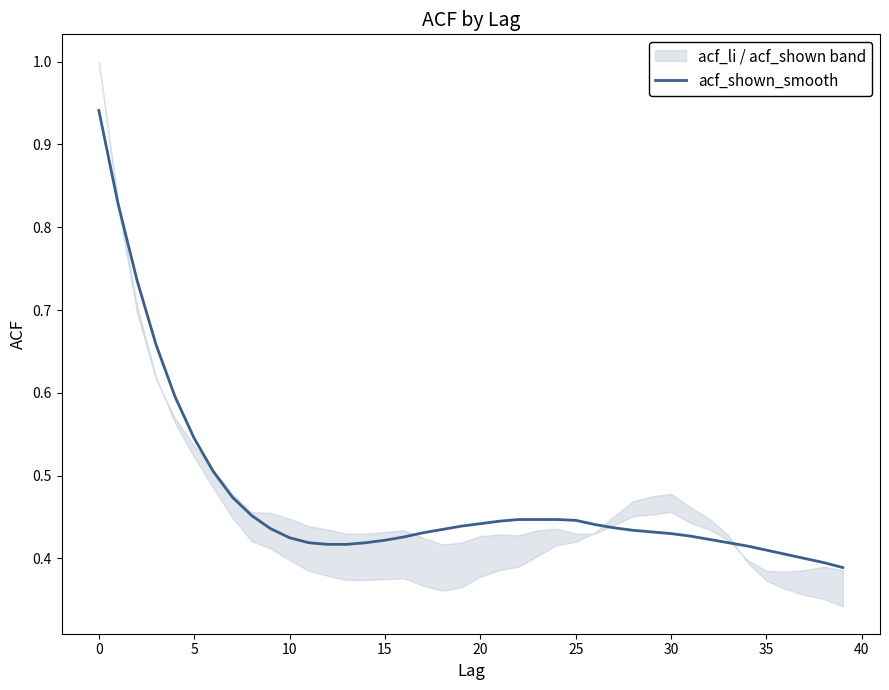

The value at 21 is 0.4. True or false?

True